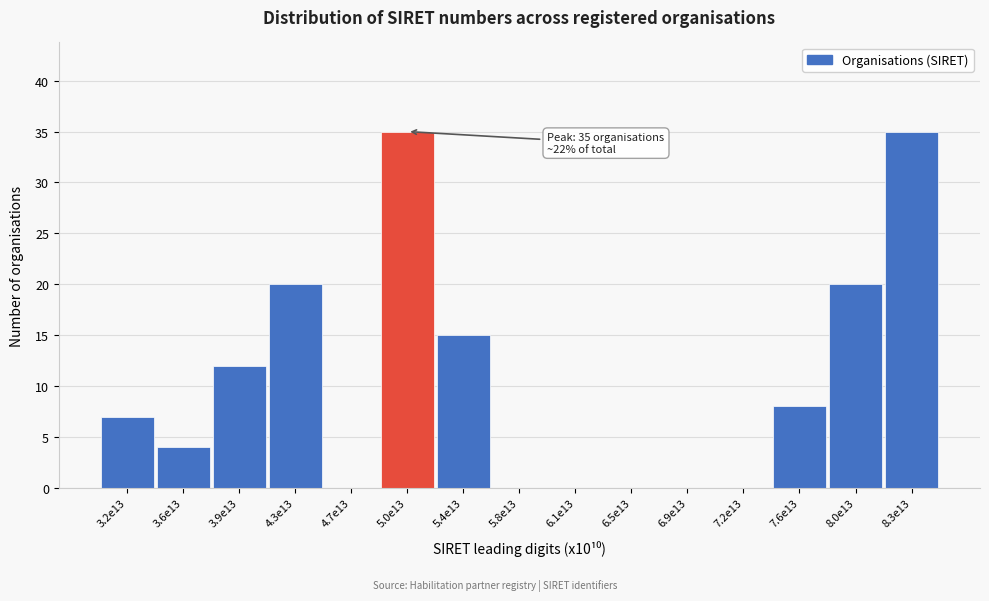

Reading right to left, extract all data points from this chart.

8.3e13=35	8.0e13=20	7.6e13=8	7.2e13=0	6.9e13=0	6.5e13=0	6.1e13=0	5.8e13=0	5.4e13=15	5.0e13=35	4.7e13=0	4.3e13=20	3.9e13=12	3.6e13=4	3.2e13=7